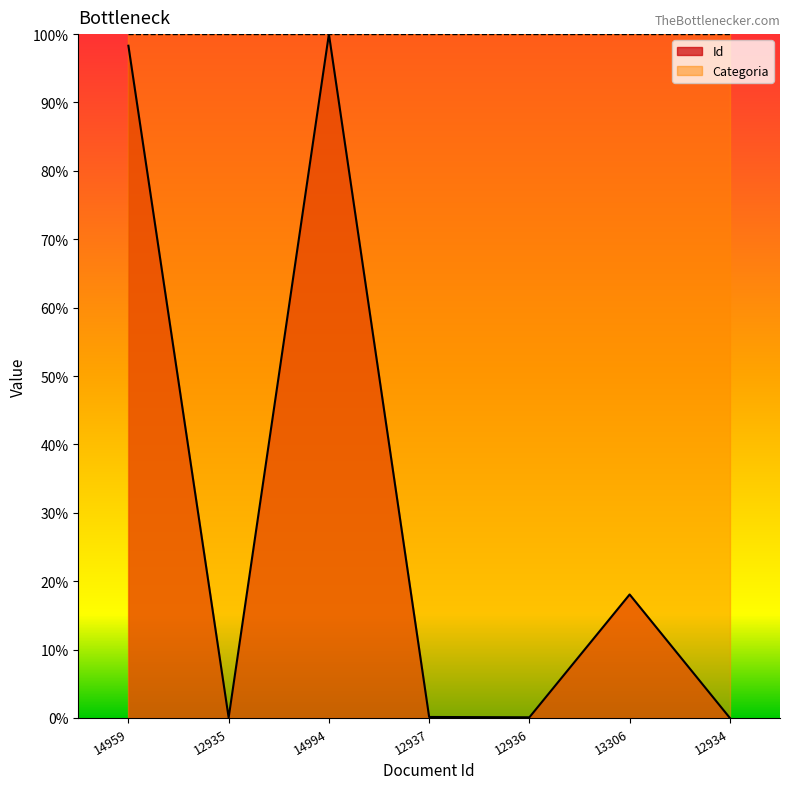

How many points are higher than both their immediate neighbors (excluding endpoints)?

2